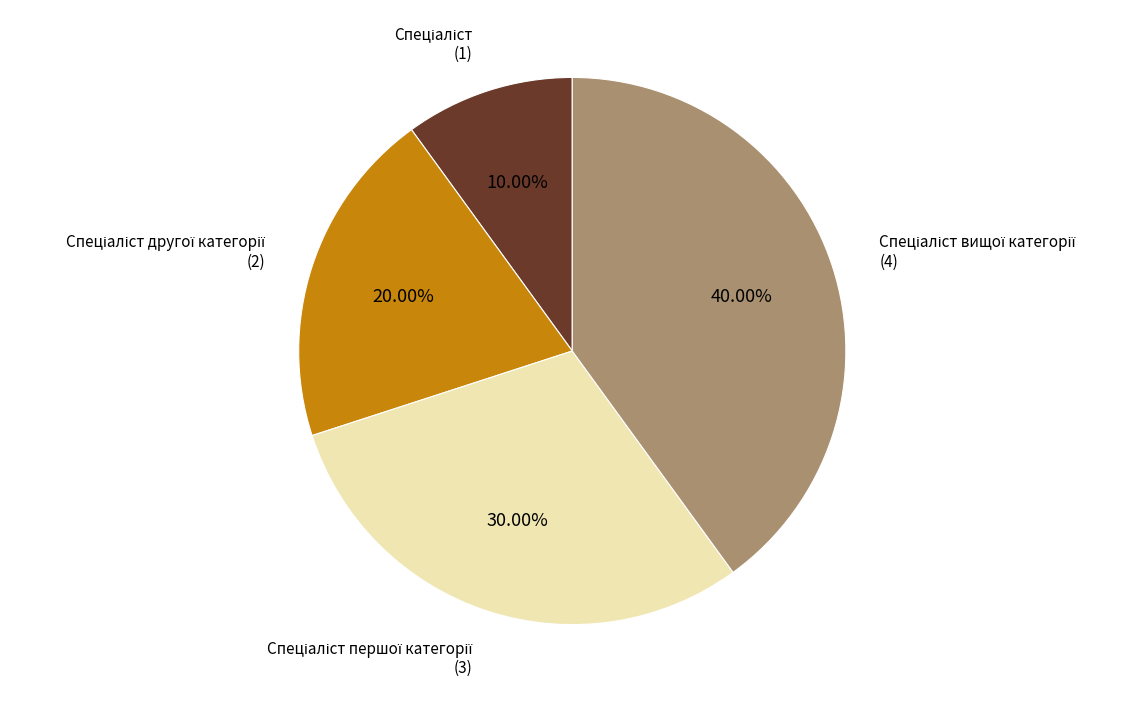

Is there any slice that represents more than half of the pie?

No